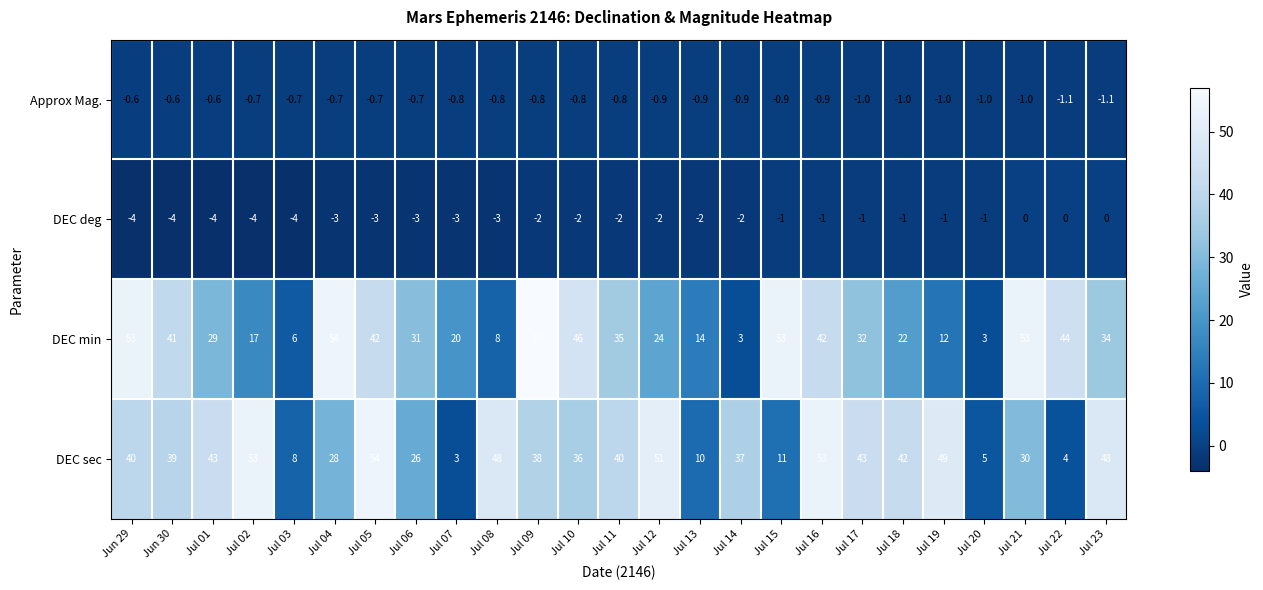

Which series has the widest spread of values?

DEC min